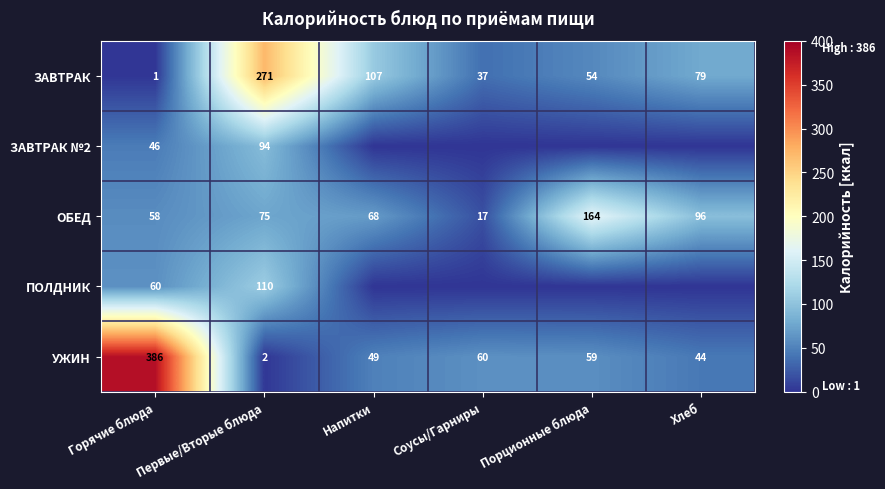

What is the spread (max minus min) of values at Горячие блюда?

385